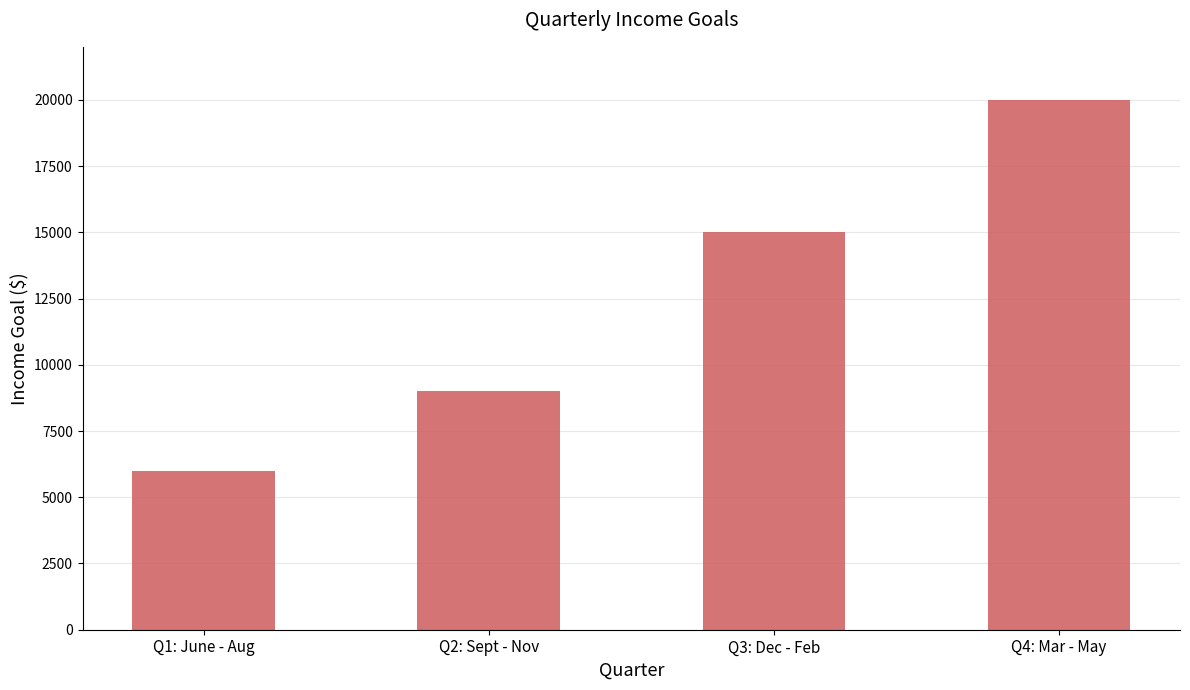

Which label corresponds to the smallest value in the chart?

Q1: June - Aug